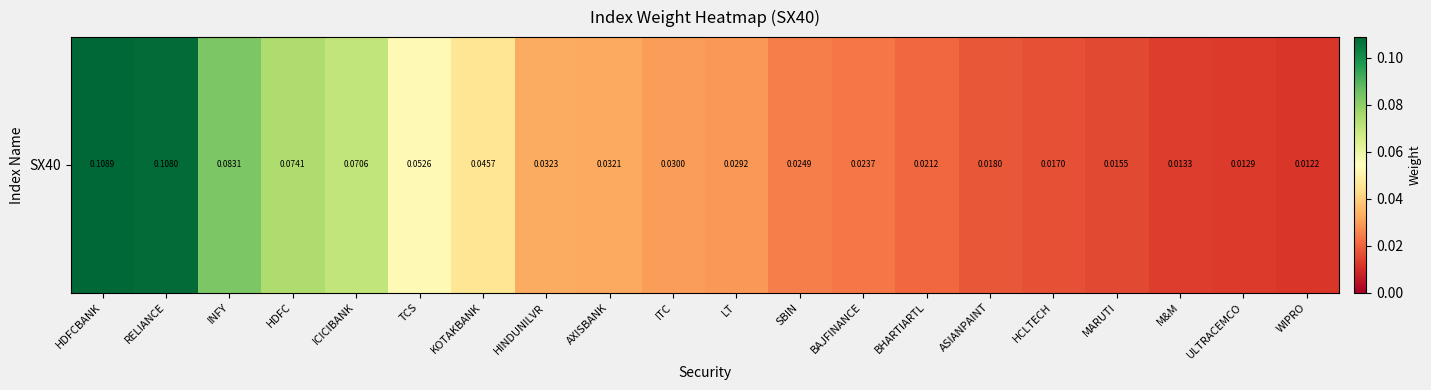

Which has a higher value, ASIANPAINT or MARUTI?

ASIANPAINT